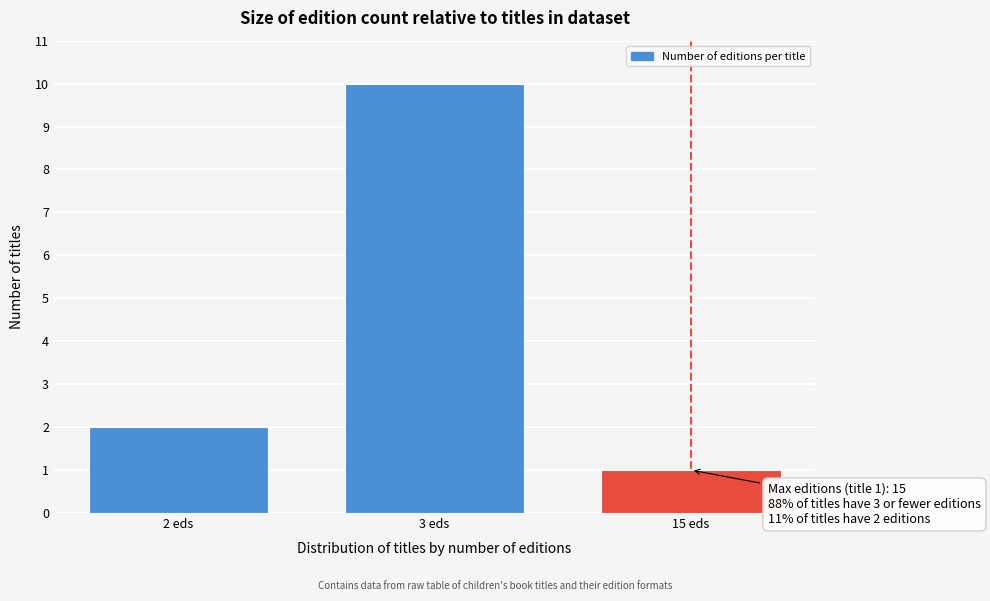

Reading left to right, what are all the values shown in this chart?

2 eds=2	3 eds=10	15 eds=1